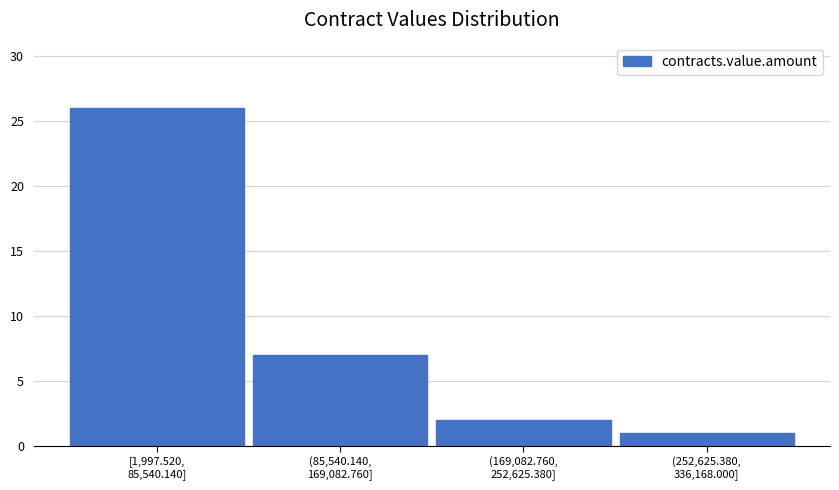

Reading left to right, transcribe all the data shown in this chart.

26	7	2	1